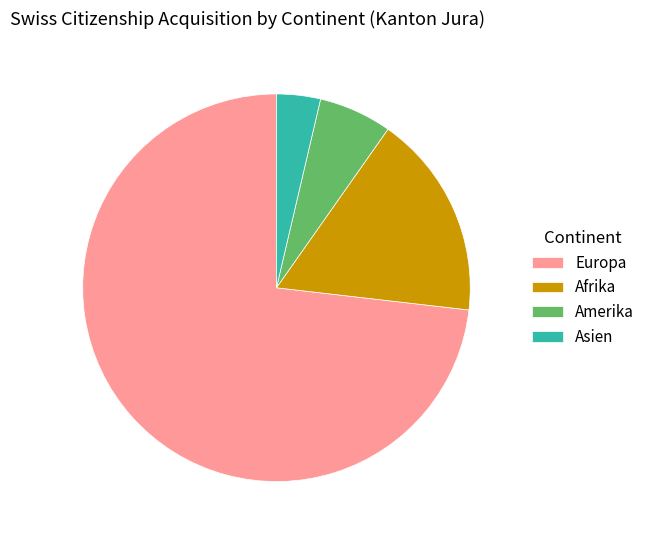

The Amerika slice represents 6% of the pie. True or false?

True